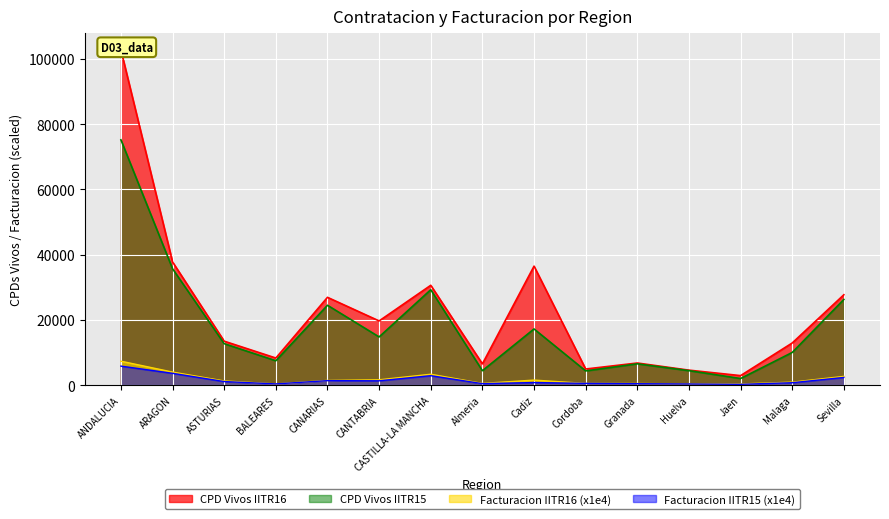

What is the sum of the Facturacion IITR16 values at Sevilla and ARAGON?

6660.6